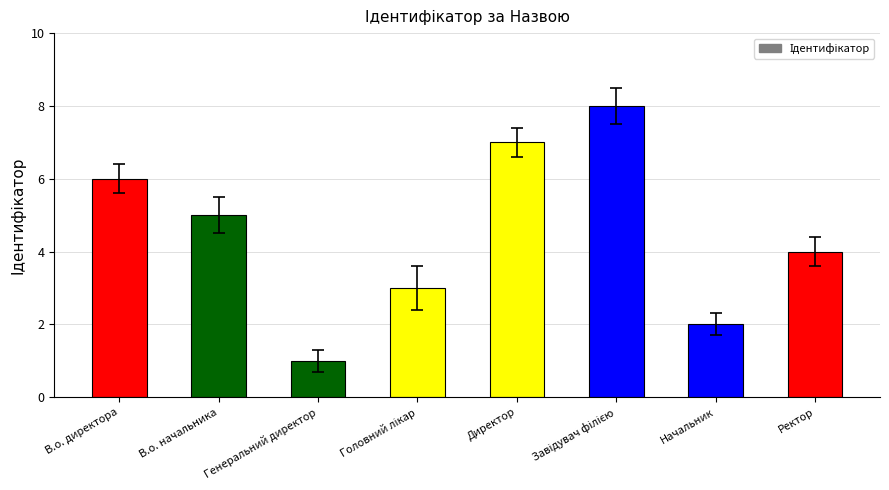

Are the bars horizontal?

No